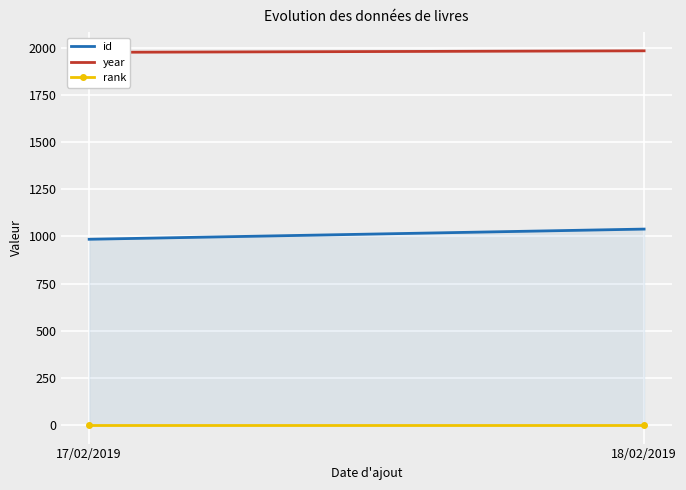

What is the label of the 2nd point from the right?

17/02/2019